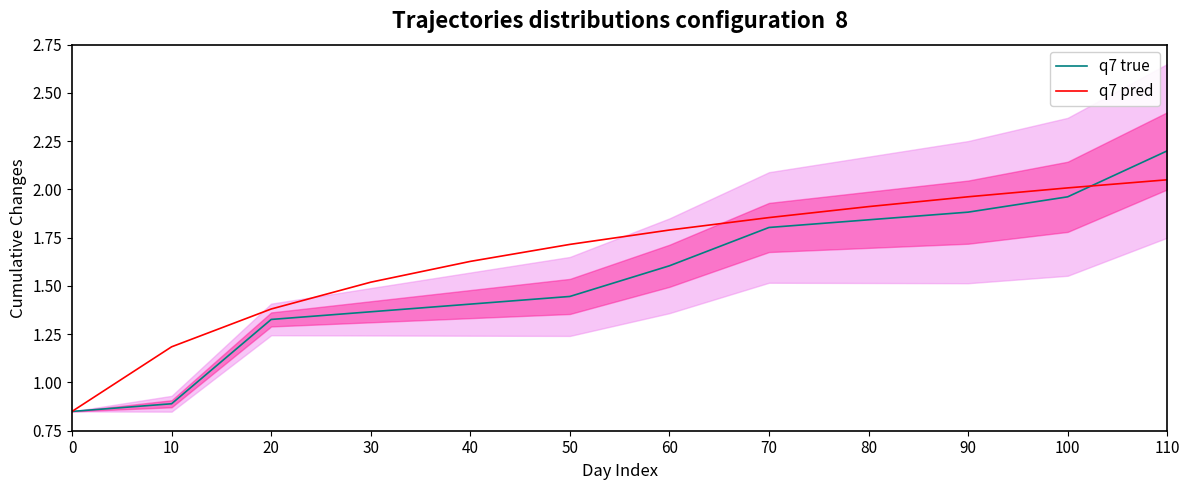

Reading left to right, what are all the values shown in this chart?

q7 true: 0.8	0.9	1.3	1.4	1.4	1.4	1.6	1.8	1.8	1.9	2.0	2.2
q7 pred: 0.8	1.2	1.4	1.5	1.6	1.7	1.8	1.9	1.9	2.0	2.0	2.1